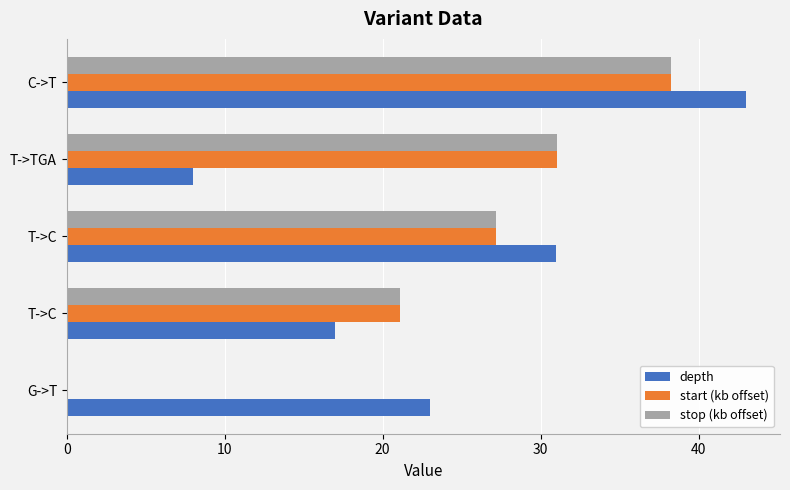

Count the number of data series in this chart.

3